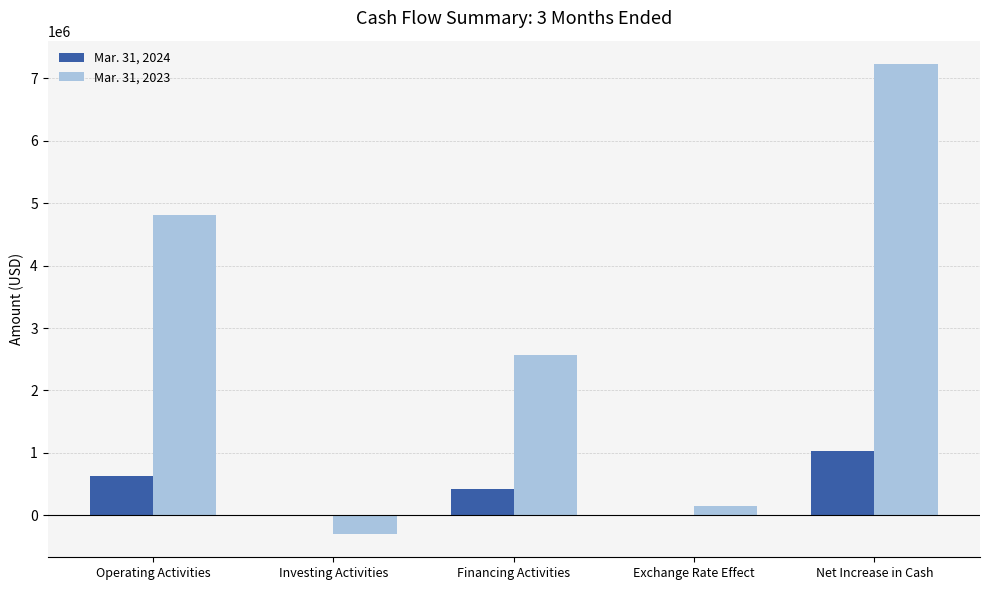

Which label corresponds to the largest value in the chart?

Net Increase in Cash